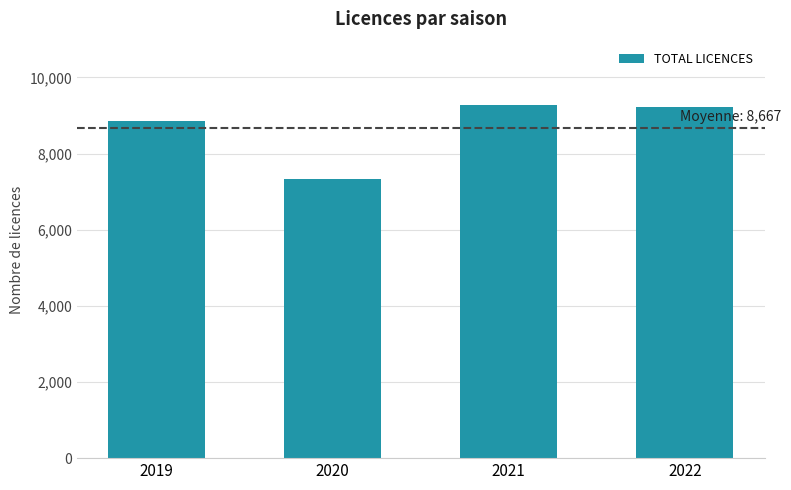

Approximately how many times larger is the value at 2020 compared to 2021?

0.8